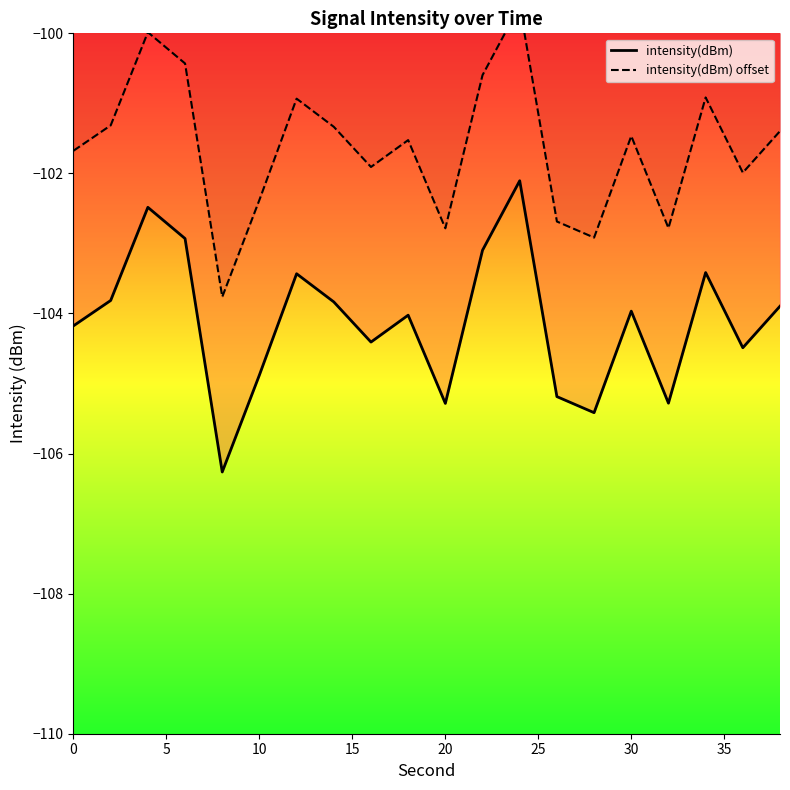

Reading right to left, list all the values displayed in this chart.

intensity(dBm): -103.9	-104.5	-103.4	-105.3	-104.0	-105.4	-105.2	-102.1	-103.1	-105.3	-104.0	-104.4	-103.8	-103.4	-104.9	-106.3	-102.9	-102.5	-103.8	-104.2
intensity(dBm) offset: -101.4	-102.0	-100.9	-102.8	-101.5	-102.9	-102.7	-99.6	-100.6	-102.8	-101.5	-101.9	-101.3	-100.9	-102.4	-103.8	-100.4	-100.0	-101.3	-101.7